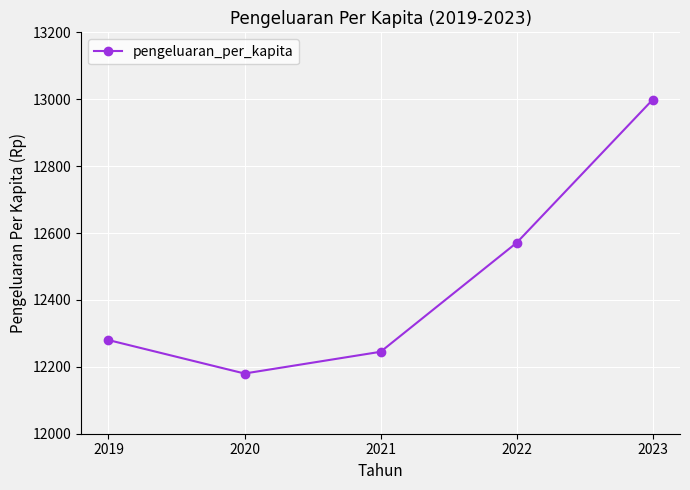

At which category does the data reach its first local valley?

2020